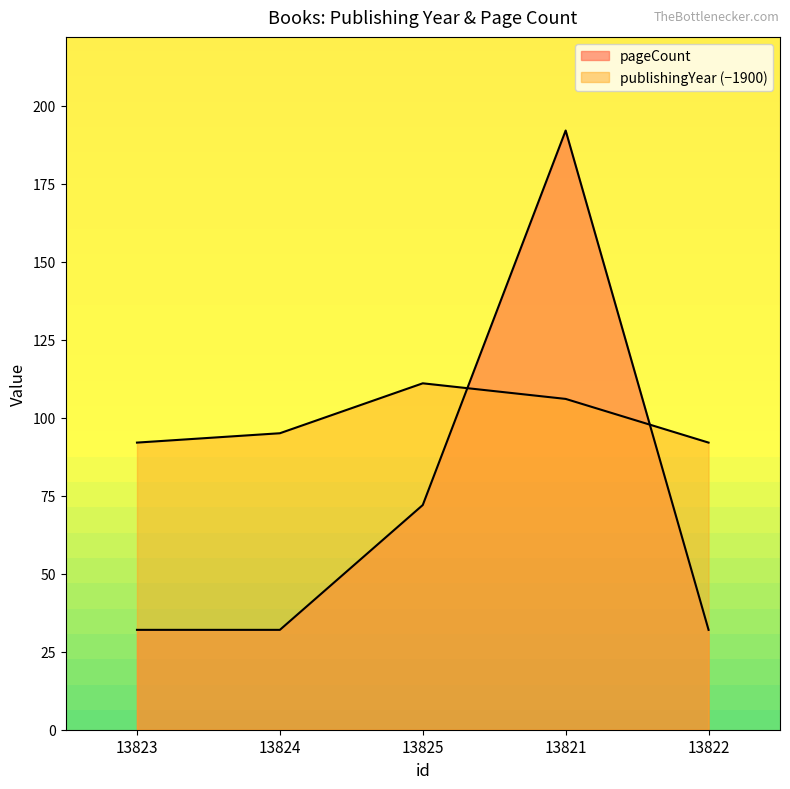

What is the label of the 5th point from the left?

13822